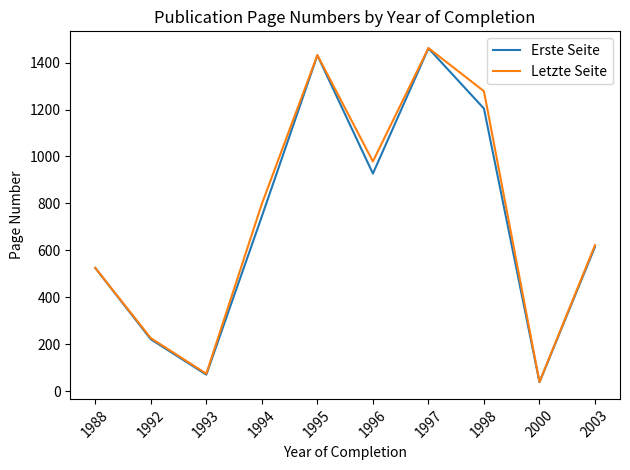

Between 1994 and 1995, which series saw the biggest shift?

Erste Seite